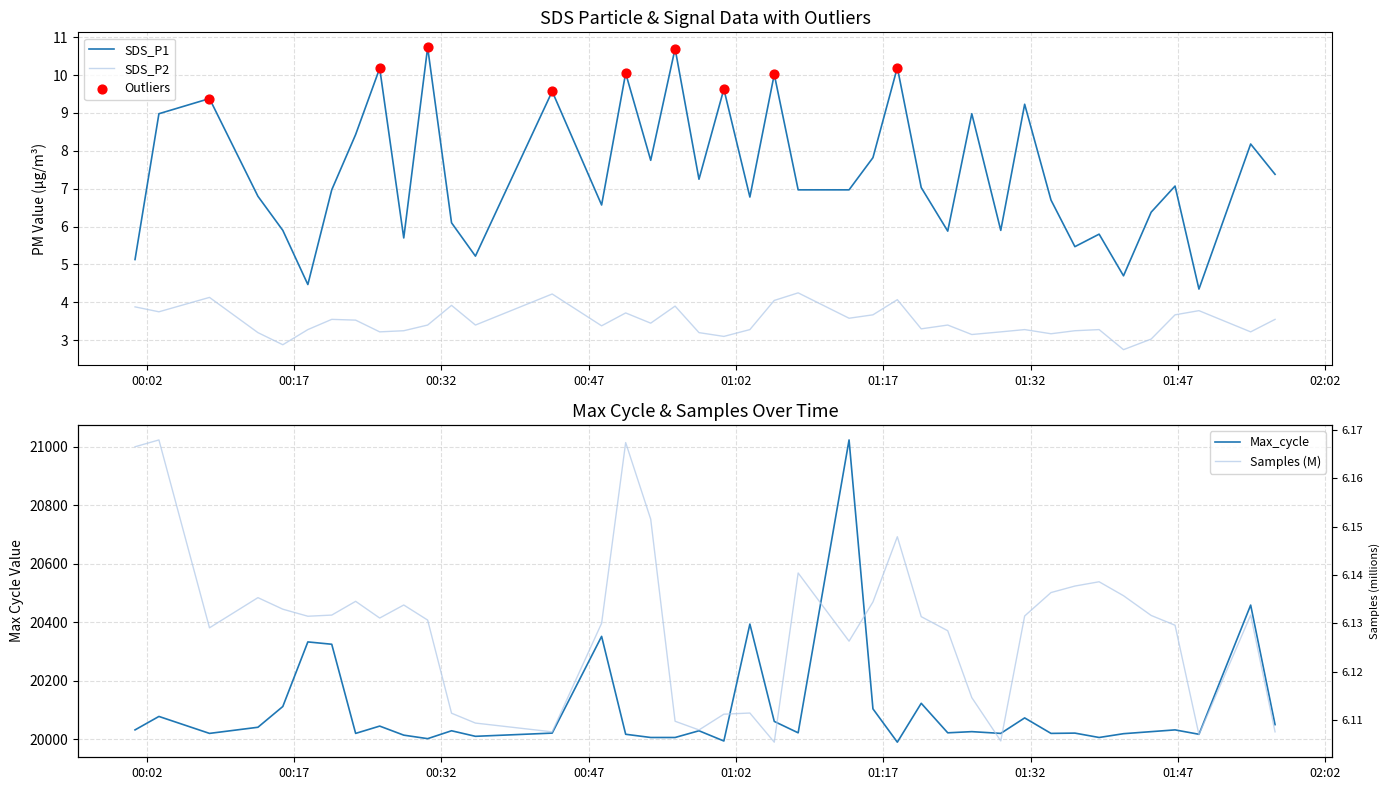

True or false: SDS_P1 and SDS_P2 cross at least once.

False